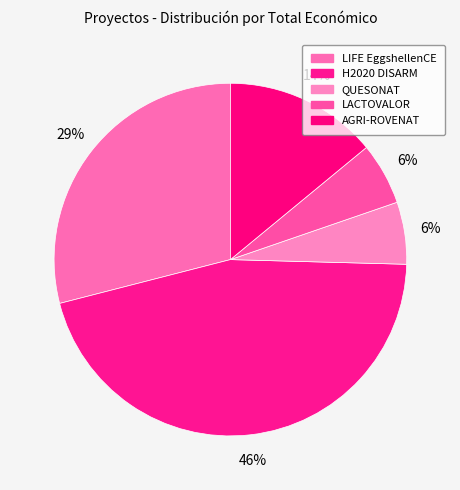

How many slices are in this pie chart?

5